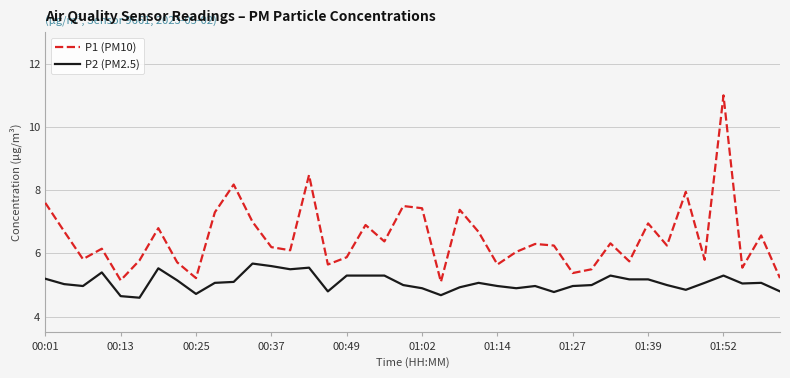

Rank the series by their average value, from lowest to highest.

P2 (PM2.5), P1 (PM10)